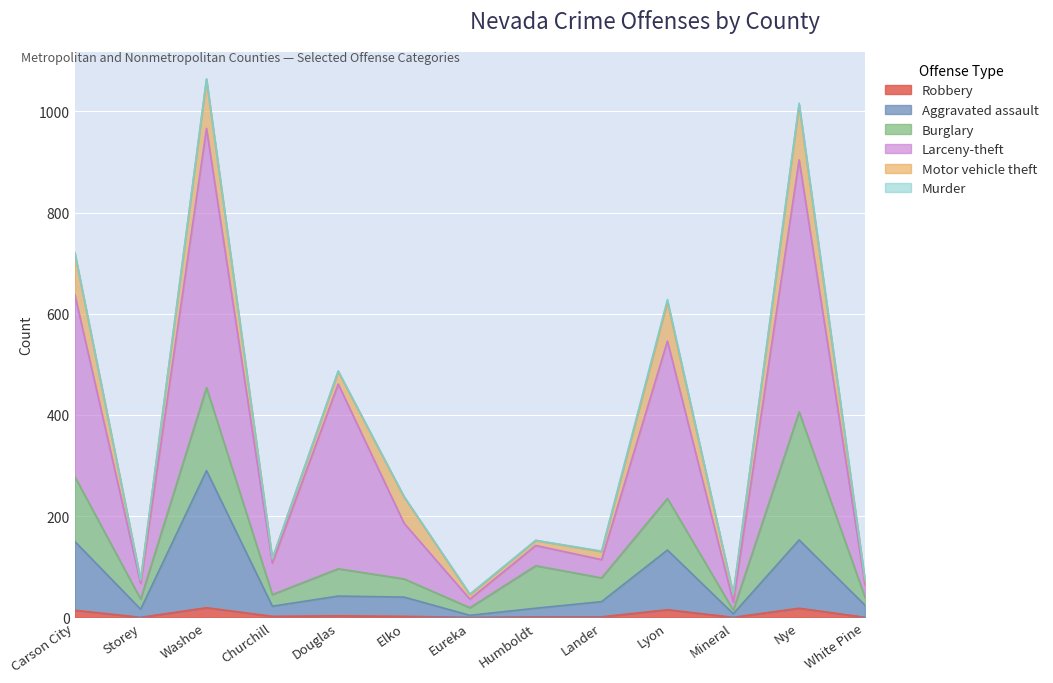

What position from the left is Storey?

2